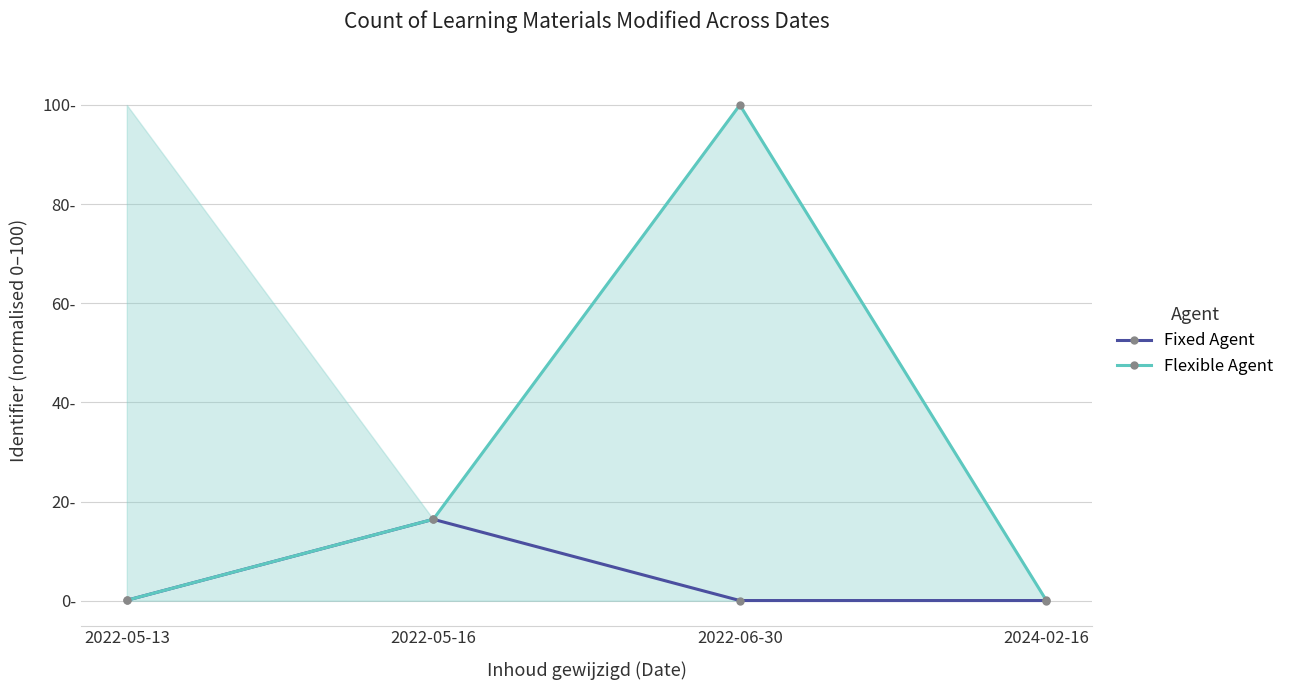

The Fixed Agent series shows 0.1 at 2022-06-30. True or false?

False